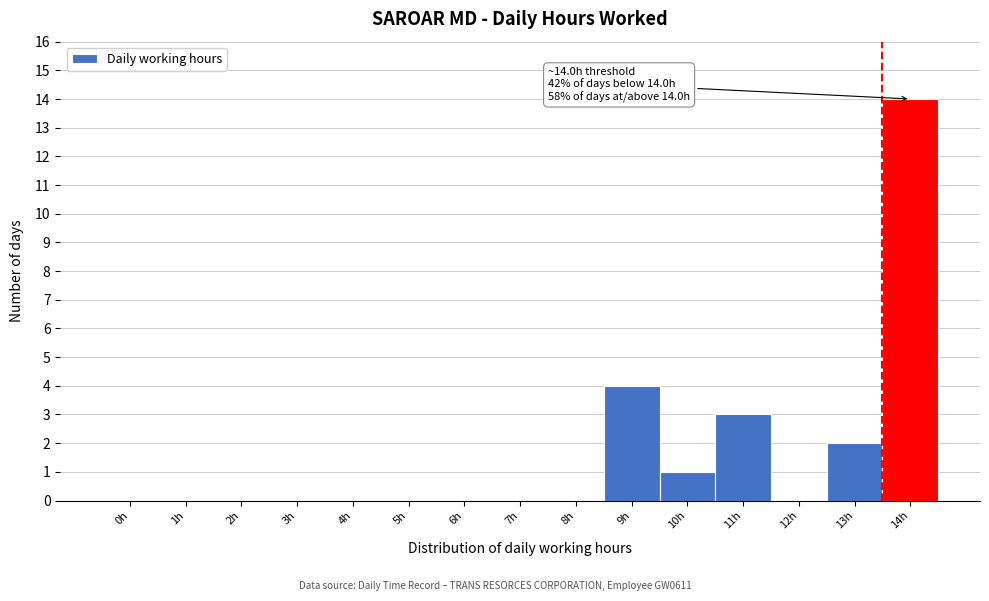

Reading left to right, list all the values displayed in this chart.

0h=0	1h=0	2h=0	3h=0	4h=0	5h=0	6h=0	7h=0	8h=0	9h=4	10h=1	11h=3	12h=0	13h=2	14h=14